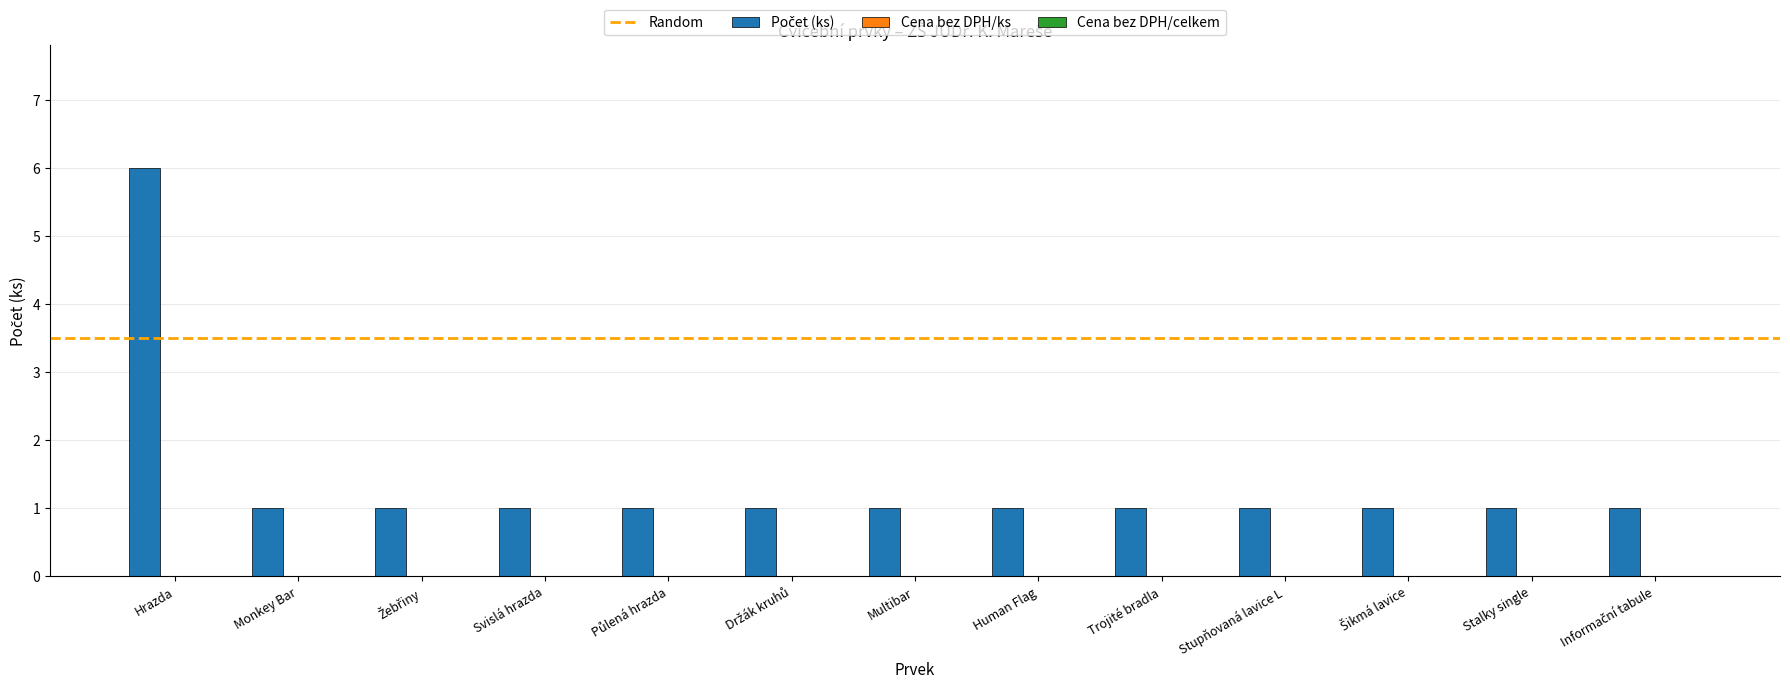

Reading left to right, list all the values displayed in this chart.

6	1	1	1	1	1	1	1	1	1	1	1	1